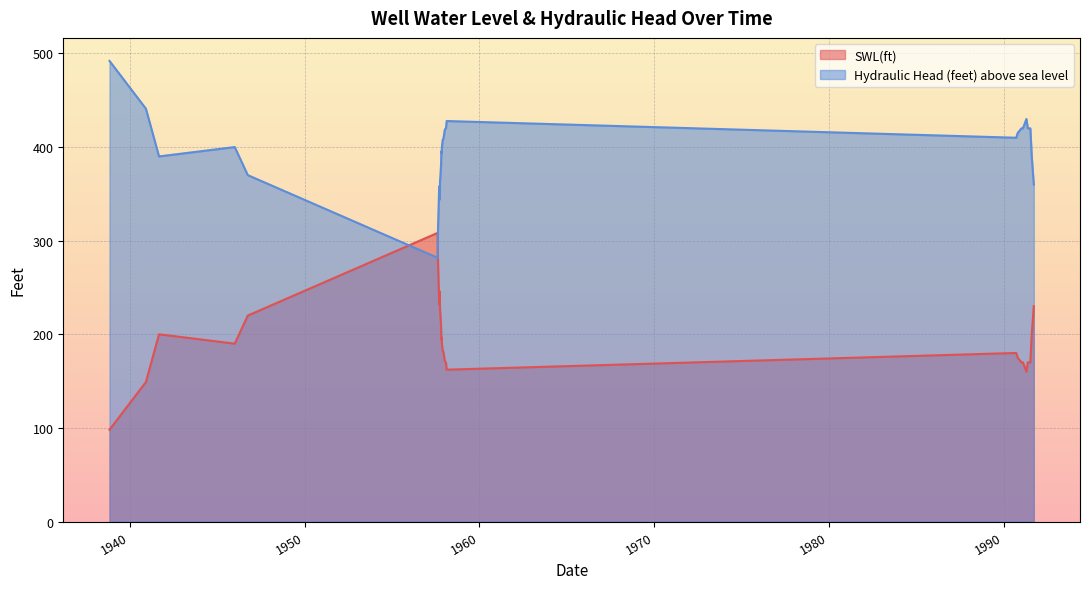

How many times do SWL(ft) and Hydraulic Head (feet) above sea level cross each other?

2